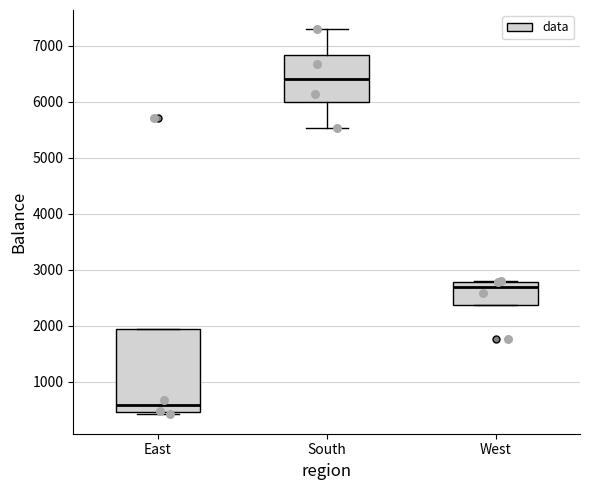

Which box is the tallest, from its lower edge to its upper edge?

East